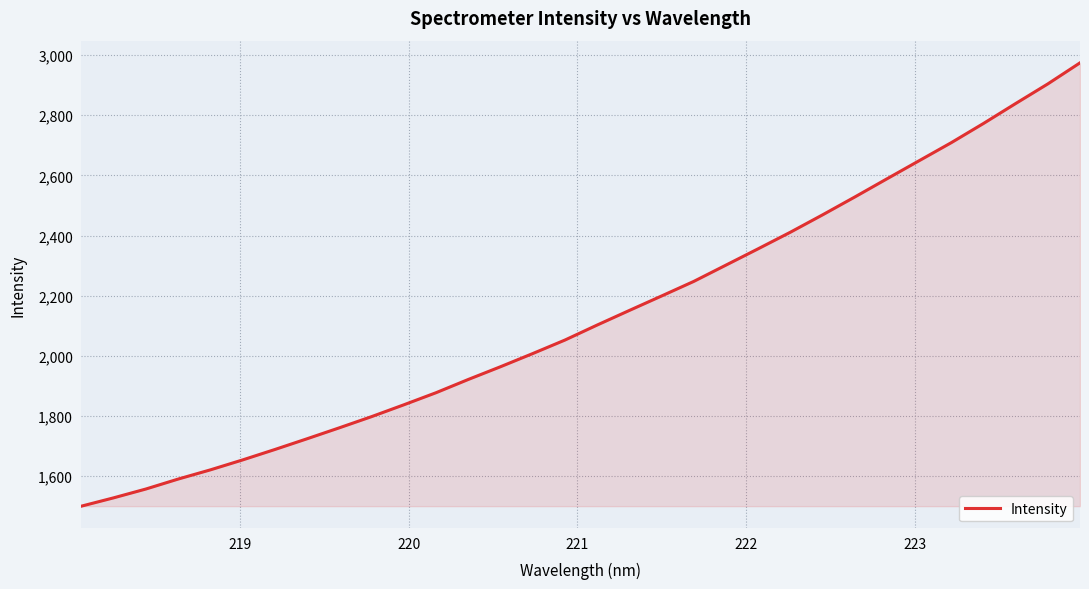

Count the number of values greater than 2102.

16